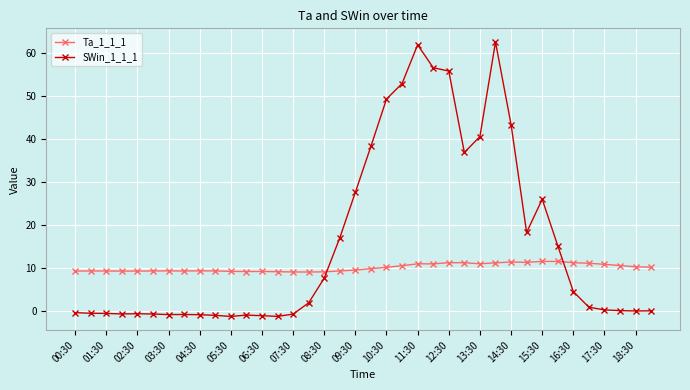

How many lines are shown in the chart?

2